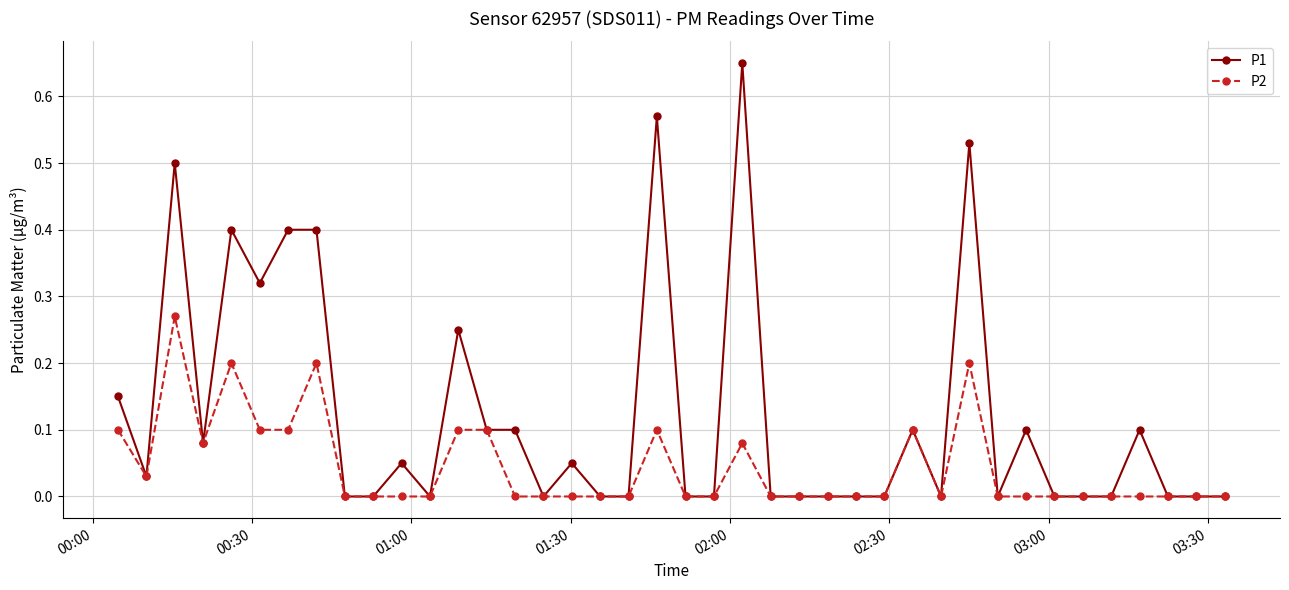

Rank the series by their maximum value, from highest to lowest.

P1, P2